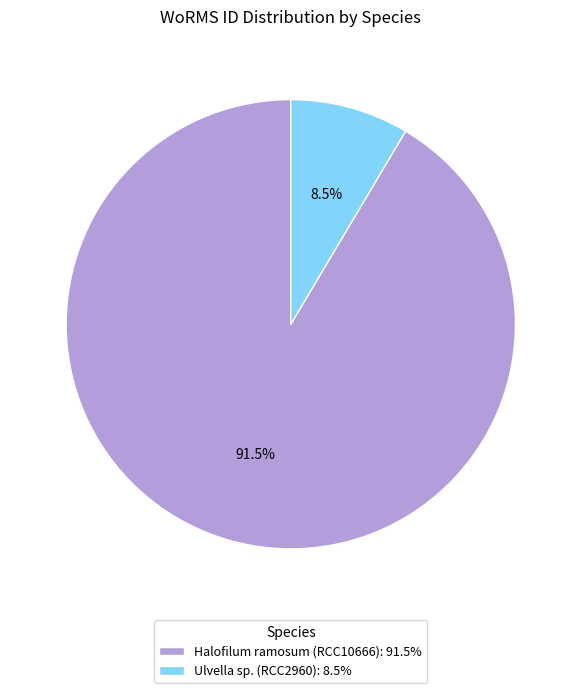

Is there a majority slice in this chart?

Yes